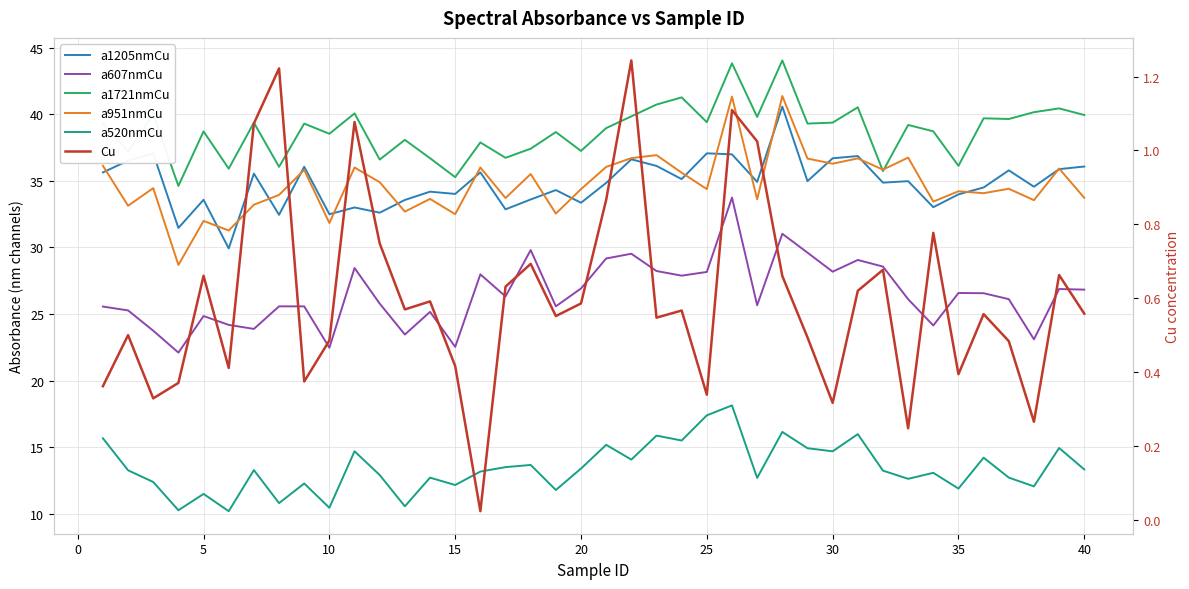

Reading left to right, transcribe all the data shown in this chart.

a1205nmCu: 35.6	36.5	37.1	31.5	33.6	29.9	35.5	32.4	36.1	32.5	33.0	32.6	33.6	34.2	34.0	35.6	32.9	33.6	34.3	33.4	34.8	36.6	36.1	35.1	37.1	37.0	34.9	40.6	35.0	36.7	36.9	34.9	35.0	33.0	34.0	34.5	35.8	34.6	35.9	36.1
a607nmCu: 25.6	25.3	23.7	22.1	24.8	24.2	23.9	25.6	25.6	22.5	28.5	25.8	23.5	25.2	22.5	28.0	26.3	29.8	25.6	26.9	29.2	29.5	28.2	27.9	28.2	33.7	25.7	31.0	29.6	28.2	29.1	28.6	26.1	24.1	26.6	26.6	26.1	23.1	26.9	26.8
a1721nmCu: 39.3	37.2	40.0	34.6	38.7	35.9	39.4	36.1	39.3	38.5	40.1	36.6	38.1	36.7	35.3	37.9	36.7	37.4	38.7	37.2	39.0	39.8	40.7	41.3	39.4	43.8	39.8	44.0	39.3	39.4	40.5	35.7	39.2	38.7	36.1	39.7	39.6	40.2	40.4	39.9
a951nmCu: 36.1	33.1	34.5	28.7	32.0	31.3	33.2	33.9	35.8	31.8	36.0	34.9	32.7	33.6	32.5	36.0	33.7	35.5	32.5	34.4	36.0	36.7	36.9	35.6	34.4	41.3	33.6	41.4	36.7	36.3	36.7	35.8	36.7	33.4	34.2	34.1	34.4	33.5	35.9	33.7
a520nmCu: 15.7	13.3	12.4	10.3	11.5	10.2	13.3	10.8	12.3	10.4	14.7	12.9	10.6	12.7	12.2	13.2	13.5	13.7	11.8	13.4	15.2	14.1	15.9	15.5	17.4	18.1	12.7	16.1	14.9	14.7	16.0	13.2	12.6	13.1	11.9	14.2	12.7	12.0	14.9	13.3
Cu: 0.4	0.5	0.3	0.4	0.7	0.4	1.1	1.2	0.4	0.5	1.1	0.7	0.6	0.6	0.4	0.0	0.6	0.7	0.6	0.6	0.9	1.2	0.5	0.6	0.3	1.1	1.0	0.7	0.5	0.3	0.6	0.7	0.2	0.8	0.4	0.6	0.5	0.3	0.7	0.6